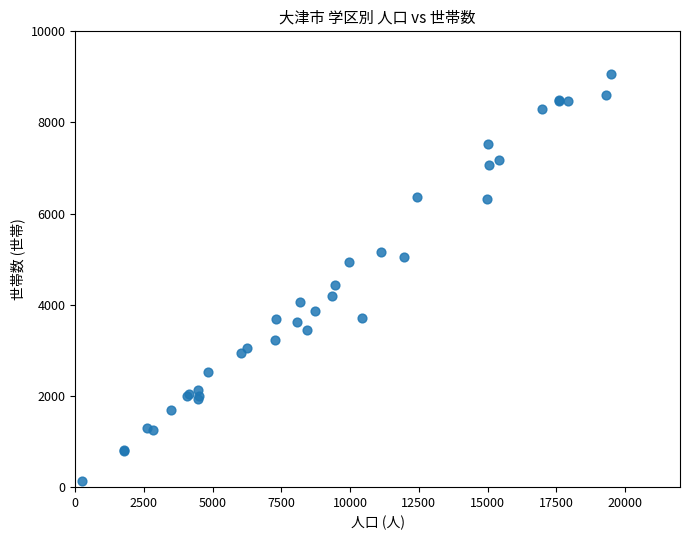

What Y value in the scatter plot is closest to 4596?

4443